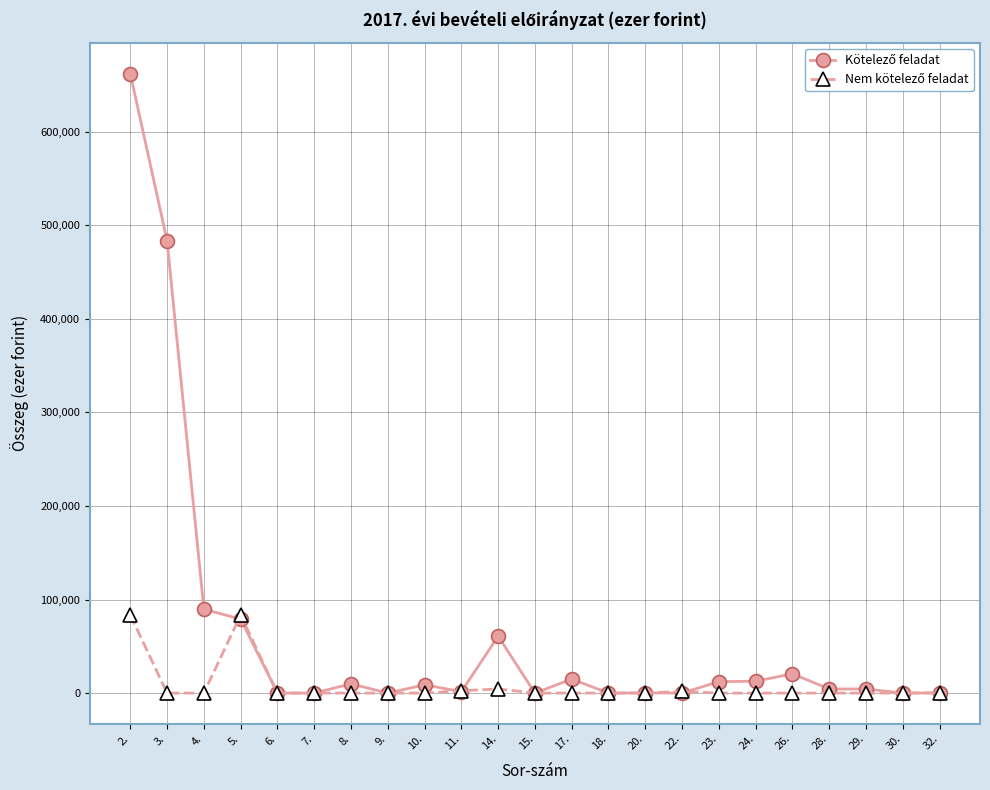

At which category is the sum across all series the highest?

2.